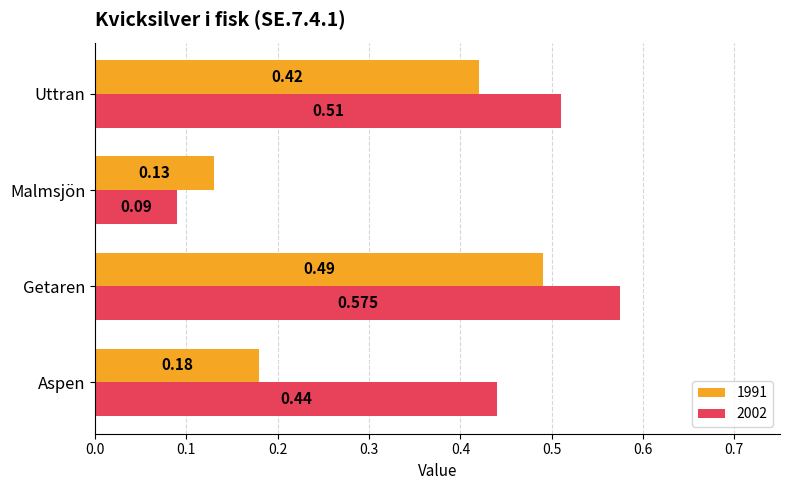

Where is 1991 nearest to the value 0?

Malmsjön